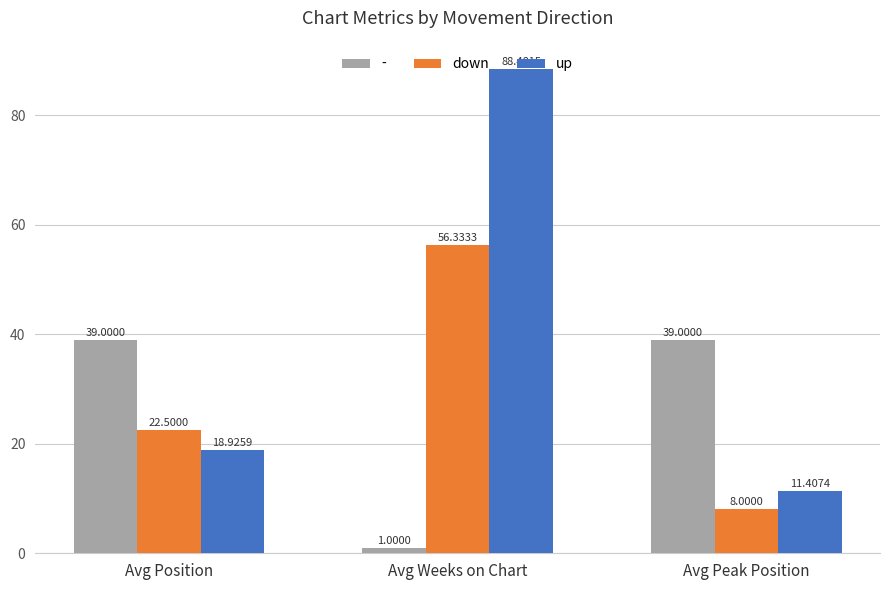

At which label does up first exceed 18?

Avg Position